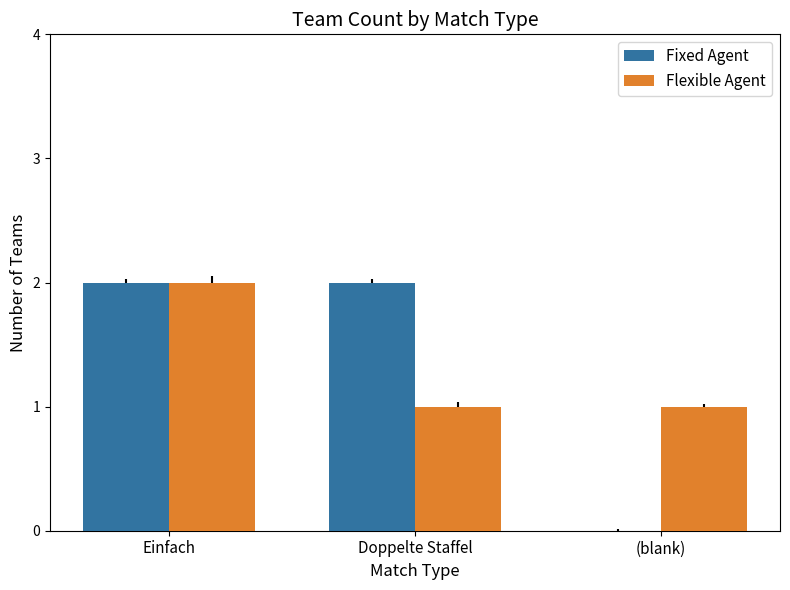

The value of Flexible Agent at Einfach is 3. True or false?

False